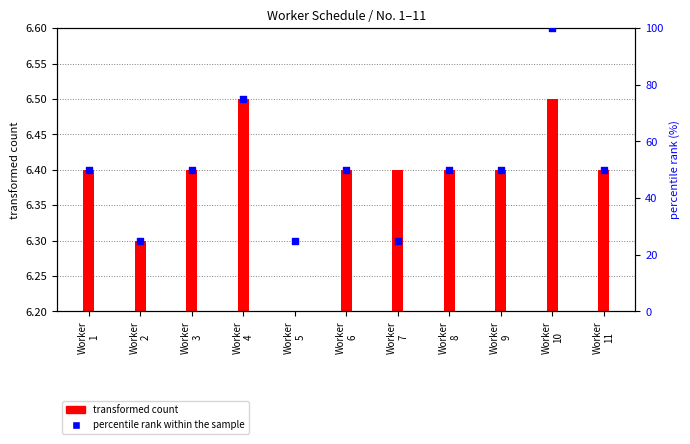

Which has a higher value, Worker
2 or Worker
4?

Worker
4